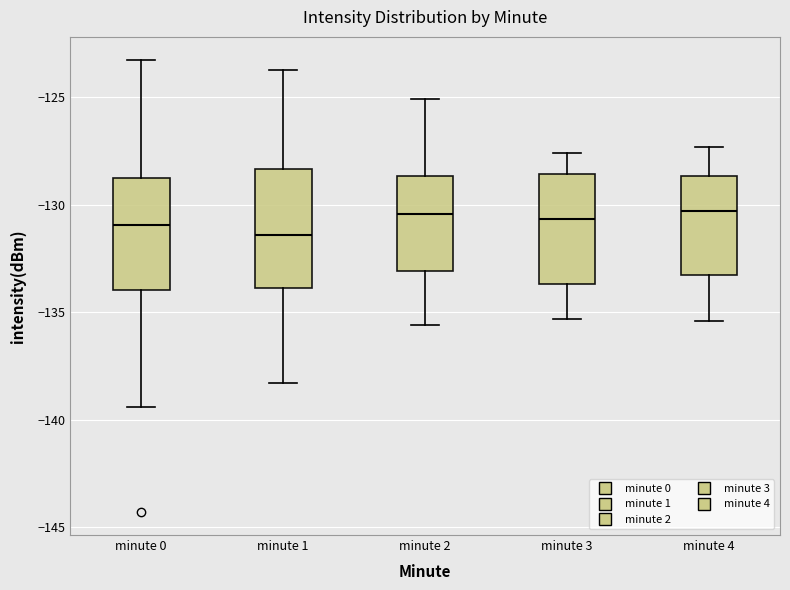

Reading left to right, read every box against the y-axis: the position of its median line, the range the box covers, and the ends of its whiskers. The values are not printed on the chart, so give them approximately, as read against the axis.

minute 0: median -131.0, box -134.0 to -129.0, whiskers -139.5 to -123.0
minute 1: median -131.5, box -134.0 to -128.5, whiskers -138.5 to -123.5
minute 2: median -130.5, box -133.0 to -128.5, whiskers -135.5 to -125.0
minute 3: median -130.5, box -133.5 to -128.5, whiskers -135.5 to -127.5
minute 4: median -130.5, box -133.5 to -128.5, whiskers -135.5 to -127.5